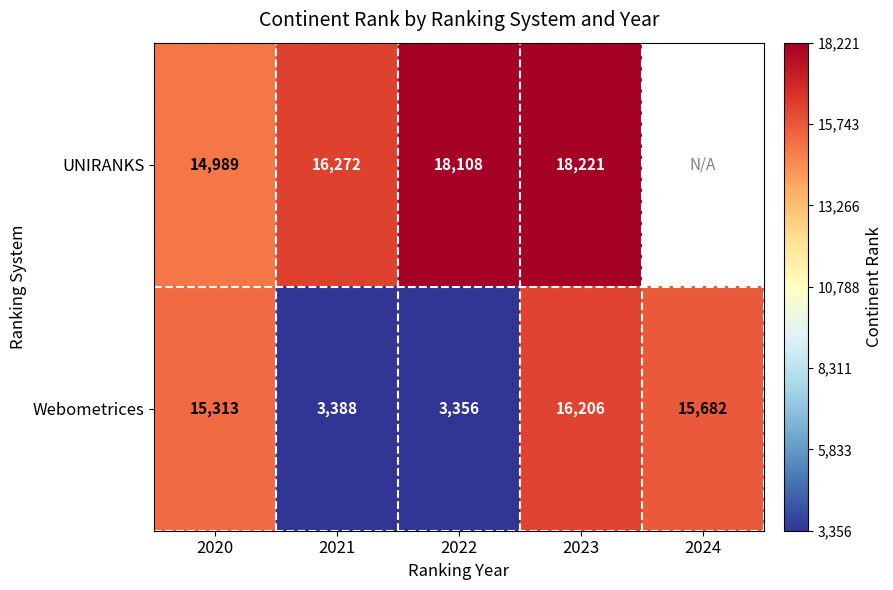

What is the difference between the maximum and minimum values in the Webometrices series?

12850